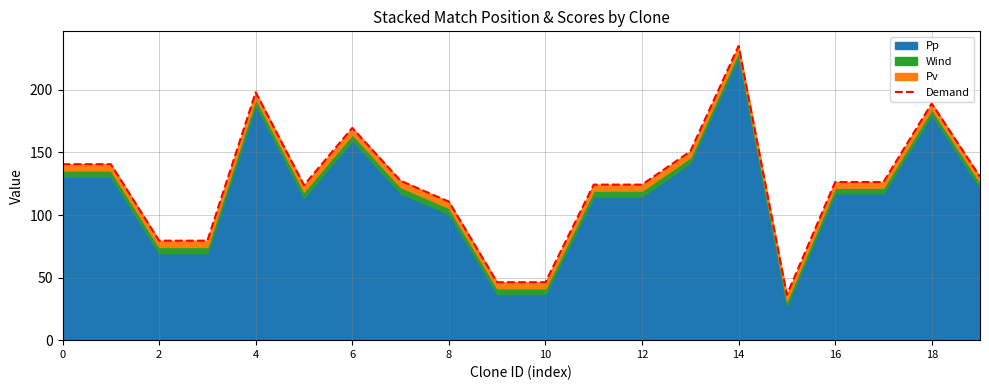

Reading left to right, list all the values displayed in this chart.

140.6	140.6	79.5	79.5	198.1	123.8	169.6	127.4	110.7	46.3	46.3	124.3	124.3	150.8	235.1	36.2	126.4	126.4	189.1	130.5